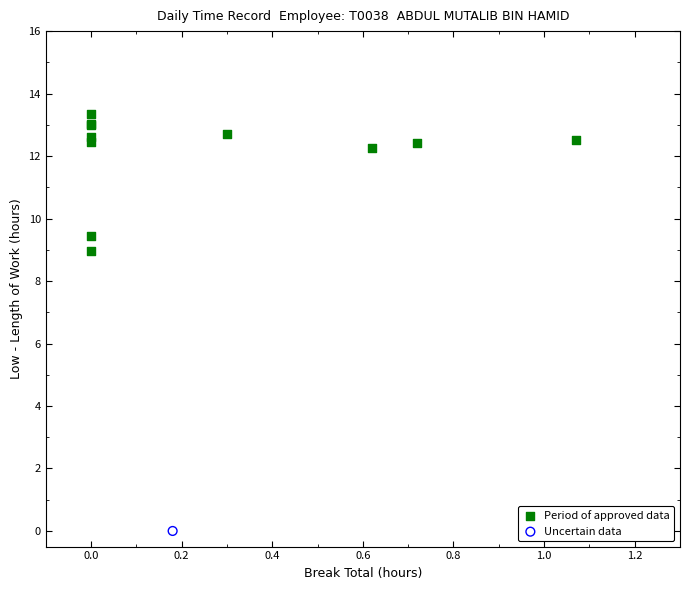

What are all the series names shown in the legend?

Period of approved data, Uncertain data